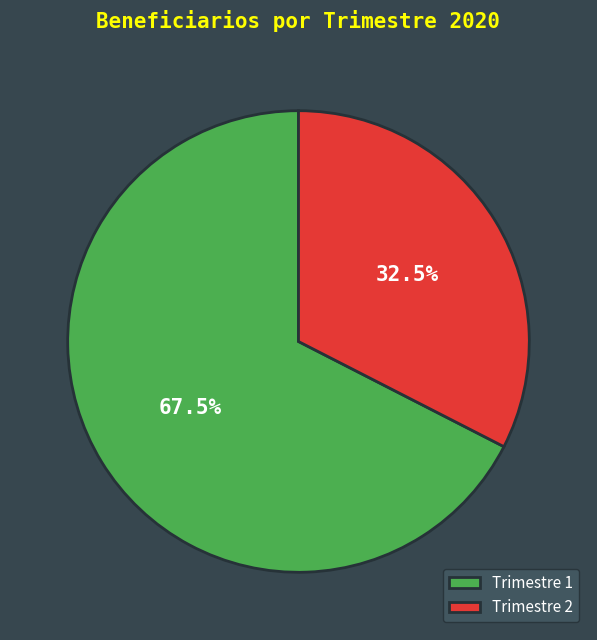

What is the total percentage of Trimestre 1 and Trimestre 2?

100.0%